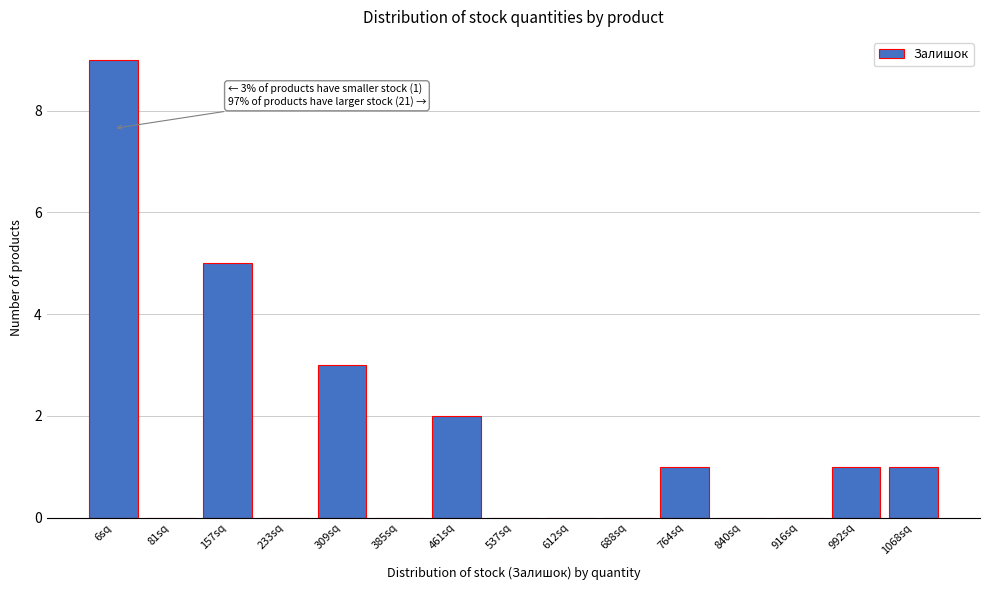

Reading right to left, what are all the values shown in this chart?

1068sq=1	992sq=1	916sq=0	840sq=0	764sq=1	688sq=0	612sq=0	537sq=0	461sq=2	385sq=0	309sq=3	233sq=0	157sq=5	81sq=0	6sq=9